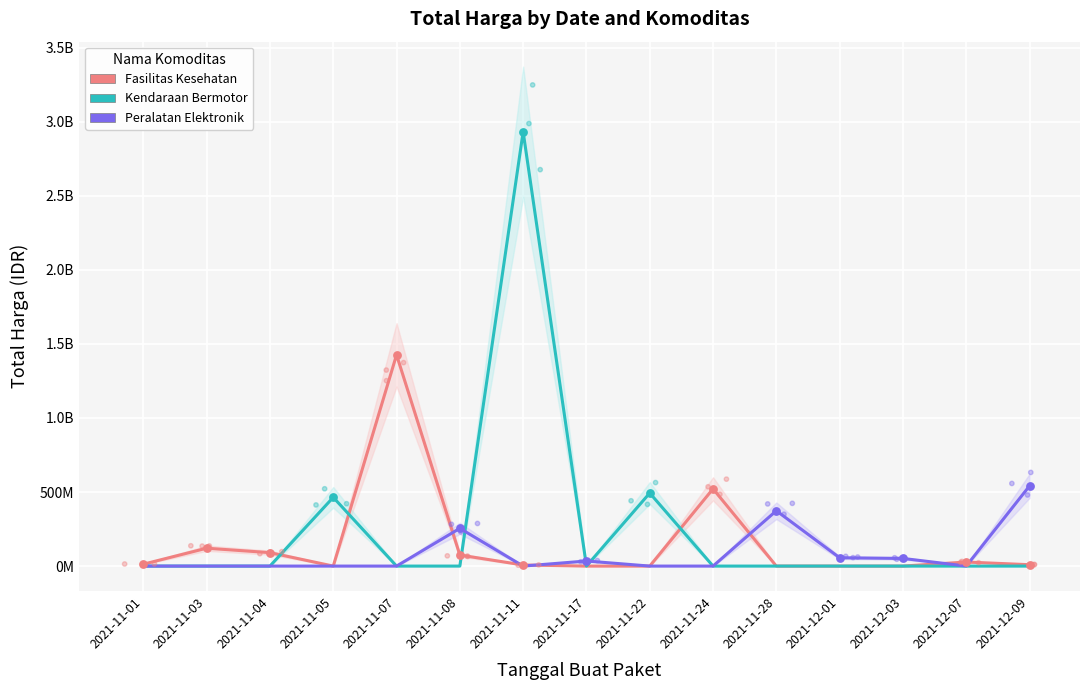

Is the value of Kendaraan Bermotor at 2021-11-28 greater than the value of Peralatan Elektronik at 2021-11-08?

No